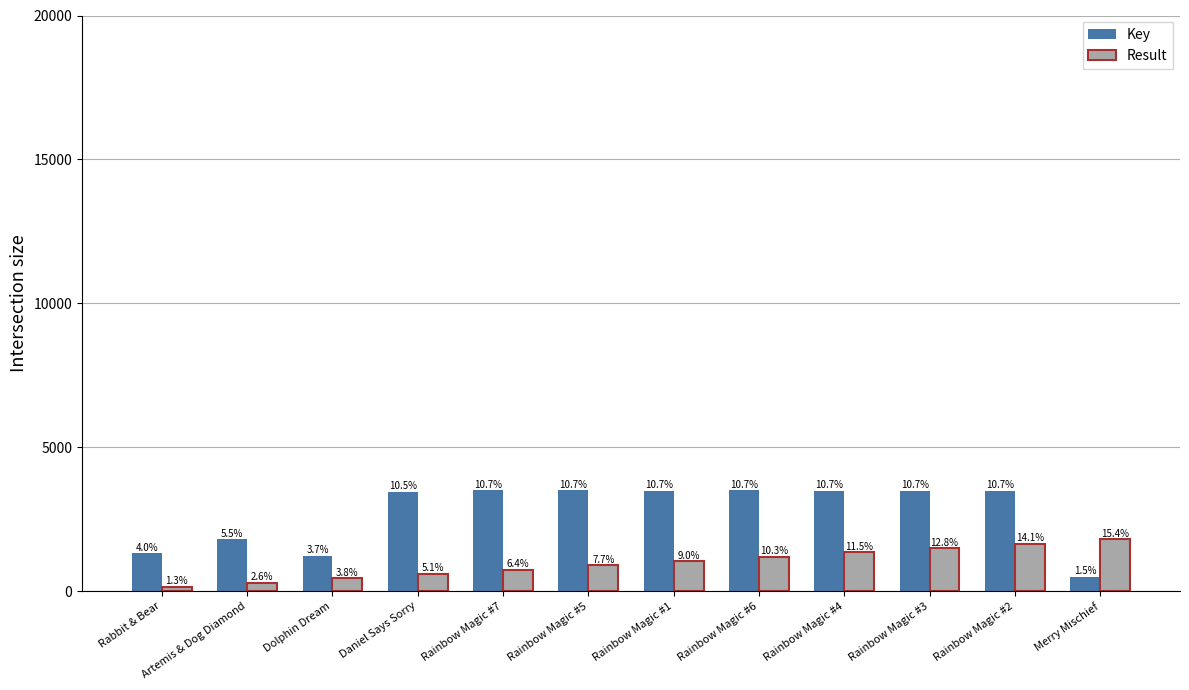

What is the label of the 5th bar from the right?

Rainbow Magic #6